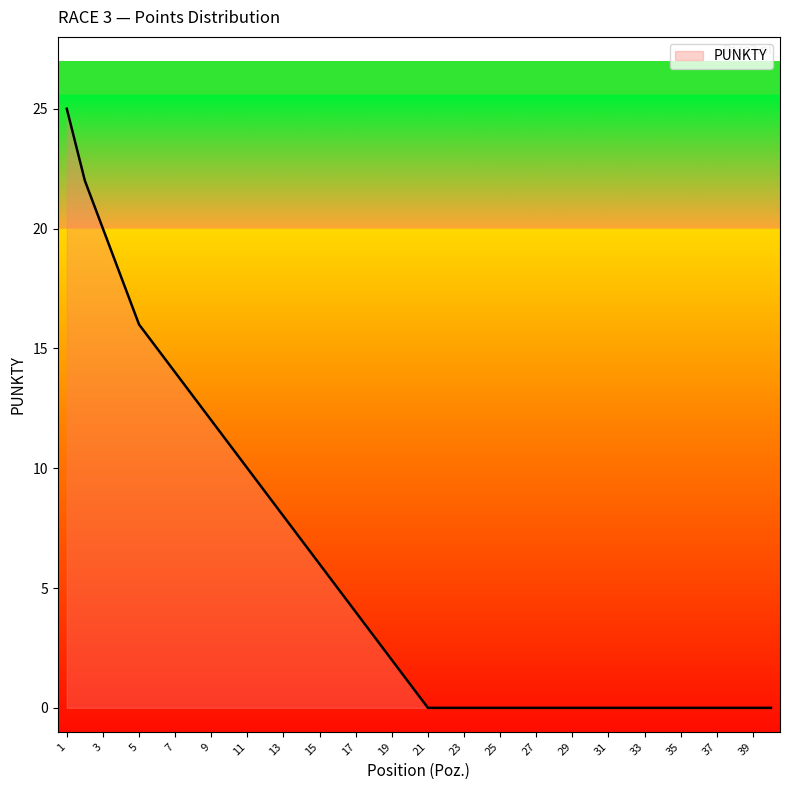

What is the greatest value displayed?

25